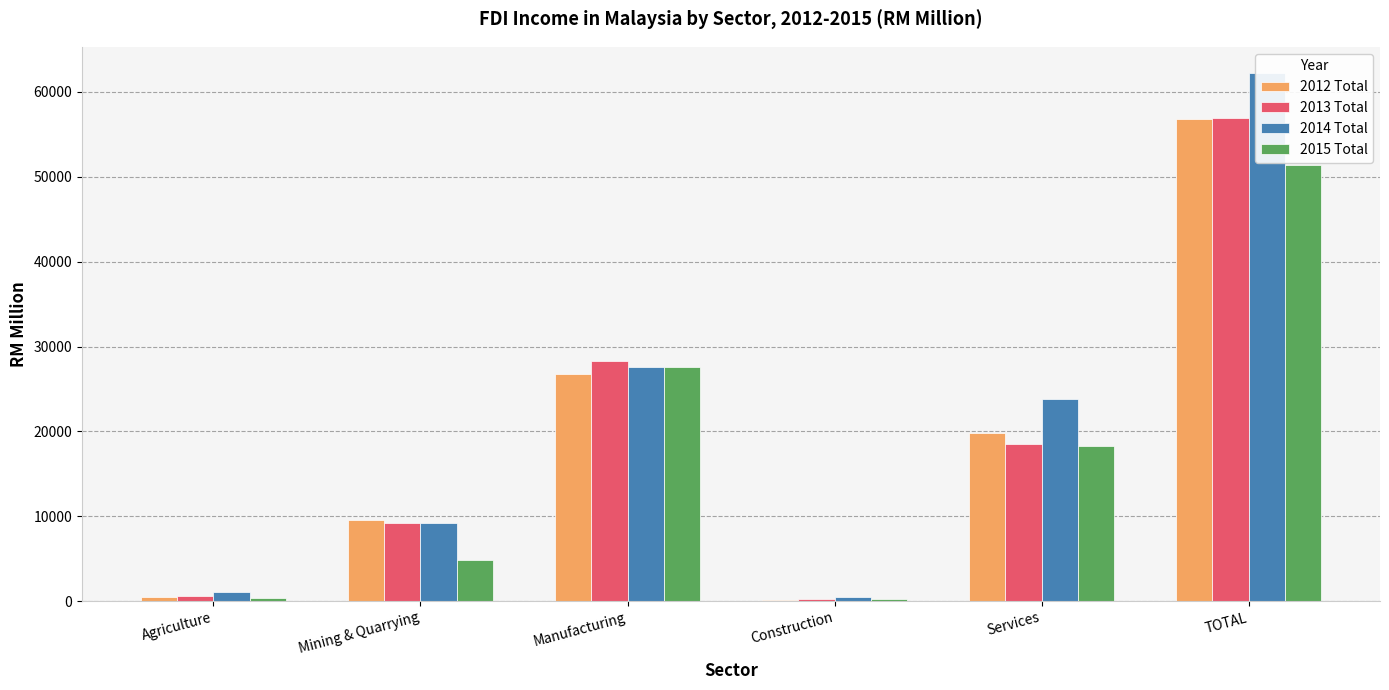

What is the value of the 2013 Total bar at the 6th from the left?

56922.5